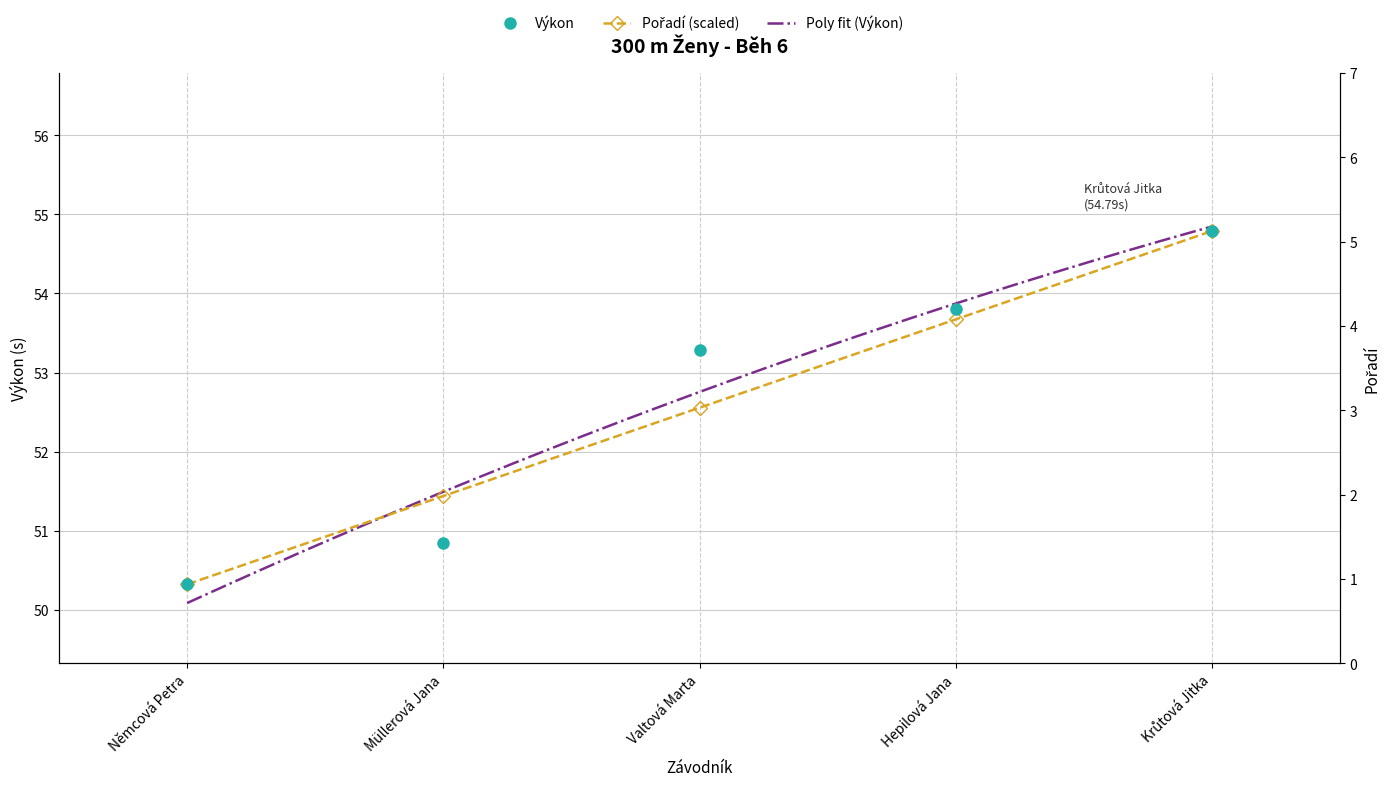

What is the maximum value shown in the chart?

54.8